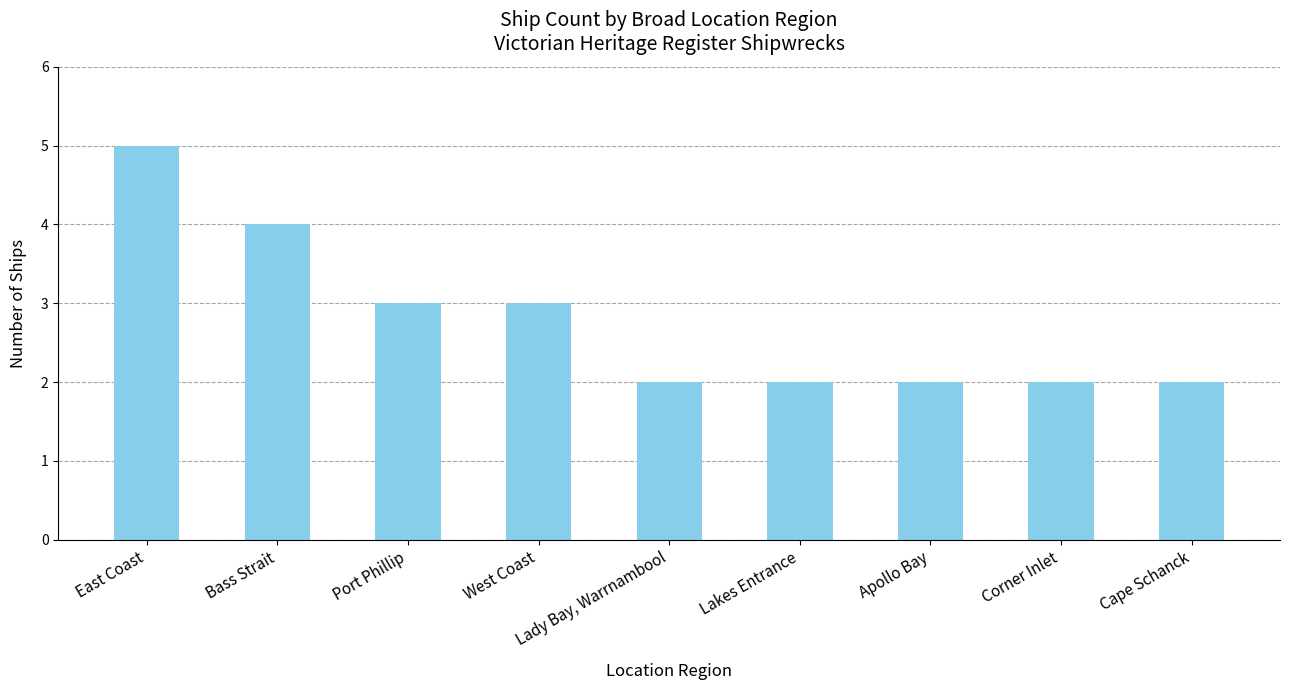

What is the sum of the values at Apollo Bay and West Coast?

5